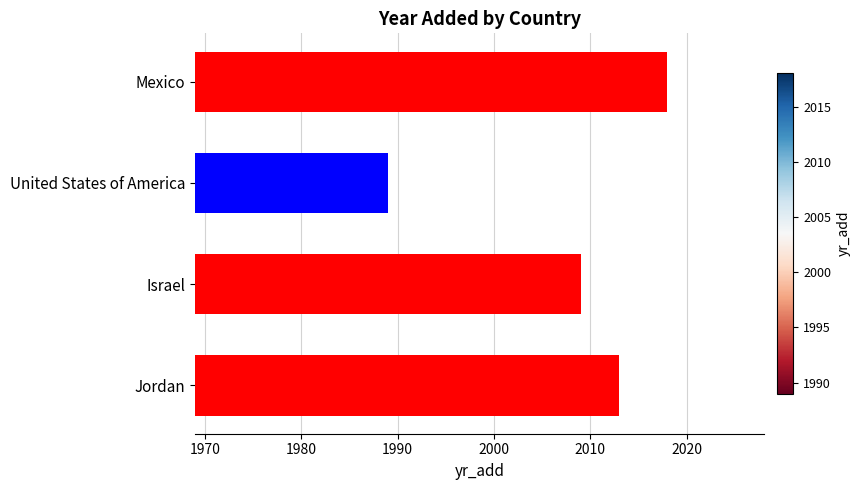

Reading top to bottom, what are all the values shown in this chart?

2018	1989	2009	2013